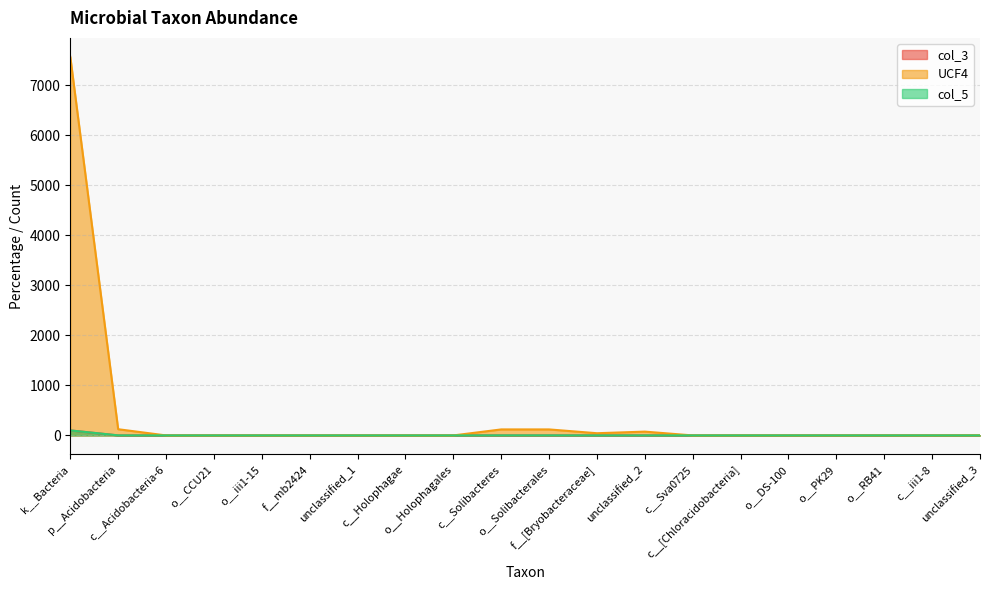

Reading left to right, list all the values displayed in this chart.

col_3: k__Bacteria=100.0	p__Acidobacteria=0.1	c__Acidobacteria-6=0.0	o__CCU21=0.0	o__iii1-15=0.0	f__mb2424=0.0	unclassified_1=0.0	c__Holophagae=0.0	o__Holophagales=0.0	c__Solibacteres=0.0	o__Solibacterales=0.0	f__[Bryobacteraceae]=0.0	unclassified_2=0.0	c__Sva0725=0.0	c__[Chloracidobacteria]=0.1	o__DS-100=0.0	o__PK29=0.0	o__RB41=0.0	c__iii1-8=0.0	unclassified_3=0.0
UCF4: k__Bacteria=100.0	p__Acidobacteria=1.6	c__Acidobacteria-6=0.0	o__CCU21=0.0	o__iii1-15=0.0	f__mb2424=0.0	unclassified_1=0.0	c__Holophagae=0.0	o__Holophagales=0.0	c__Solibacteres=1.6	o__Solibacterales=1.6	f__[Bryobacteraceae]=0.6	unclassified_2=1.0	c__Sva0725=0.0	c__[Chloracidobacteria]=0.0	o__DS-100=0.0	o__PK29=0.0	o__RB41=0.0	c__iii1-8=0.0	unclassified_3=0.0
col_5: k__Bacteria=7567.0	p__Acidobacteria=124.0	c__Acidobacteria-6=0.0	o__CCU21=0.0	o__iii1-15=0.0	f__mb2424=0.0	unclassified_1=0.0	c__Holophagae=0.0	o__Holophagales=0.0	c__Solibacteres=120.0	o__Solibacterales=120.0	f__[Bryobacteraceae]=44.0	unclassified_2=76.0	c__Sva0725=0.0	c__[Chloracidobacteria]=1.0	o__DS-100=0.0	o__PK29=0.0	o__RB41=1.0	c__iii1-8=0.0	unclassified_3=3.0